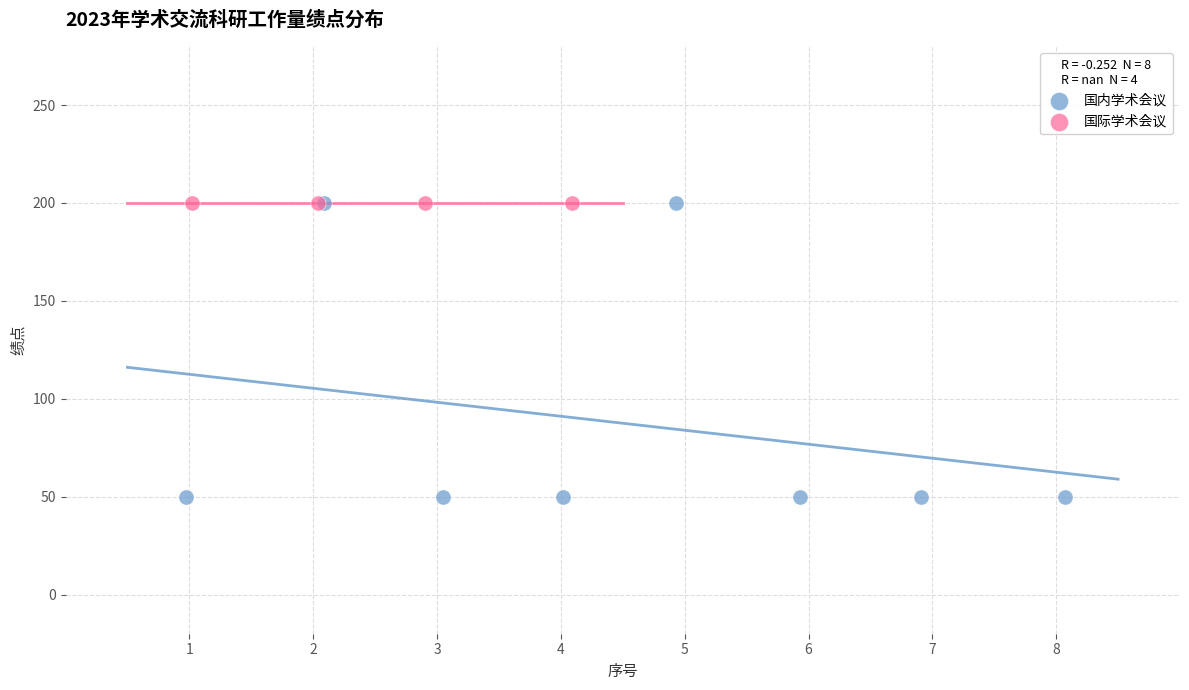

Which series contains the lowest Y value?

国内学术会议